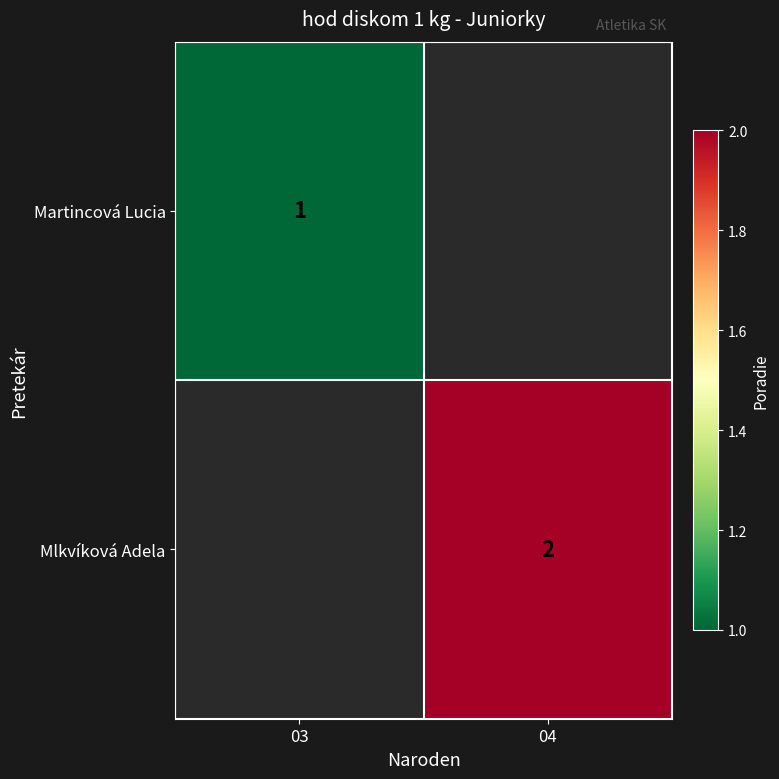

At which category does the chart reach its peak across all series?

04